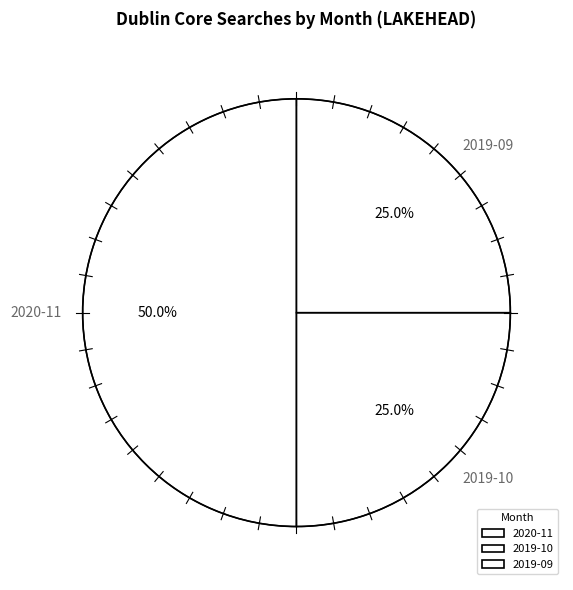

What percentage is NOT represented by 2020-06?

100.0%